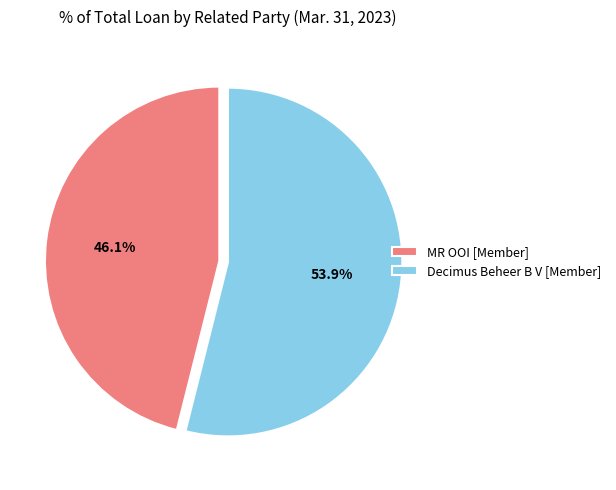

Which category has the smallest portion of the pie?

MR OOI [Member]